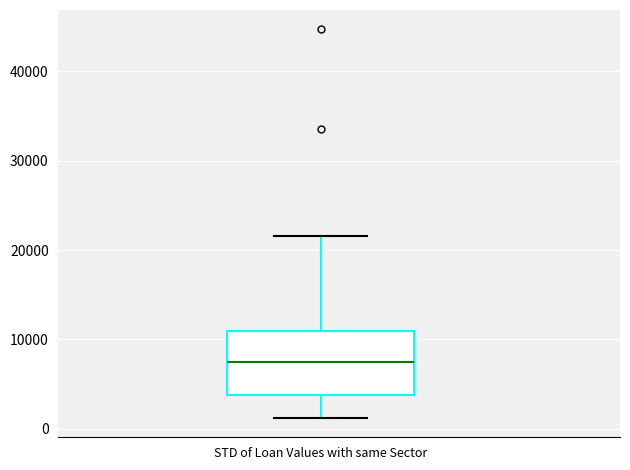

Read this box plot against the y-axis: the position of the median line, the range covered by the box, and the ends of both whiskers. The values are not printed on the chart, so give them approximately, as read against the axis.

median 7000, box 4000 to 11000, whiskers 1000 to 22000